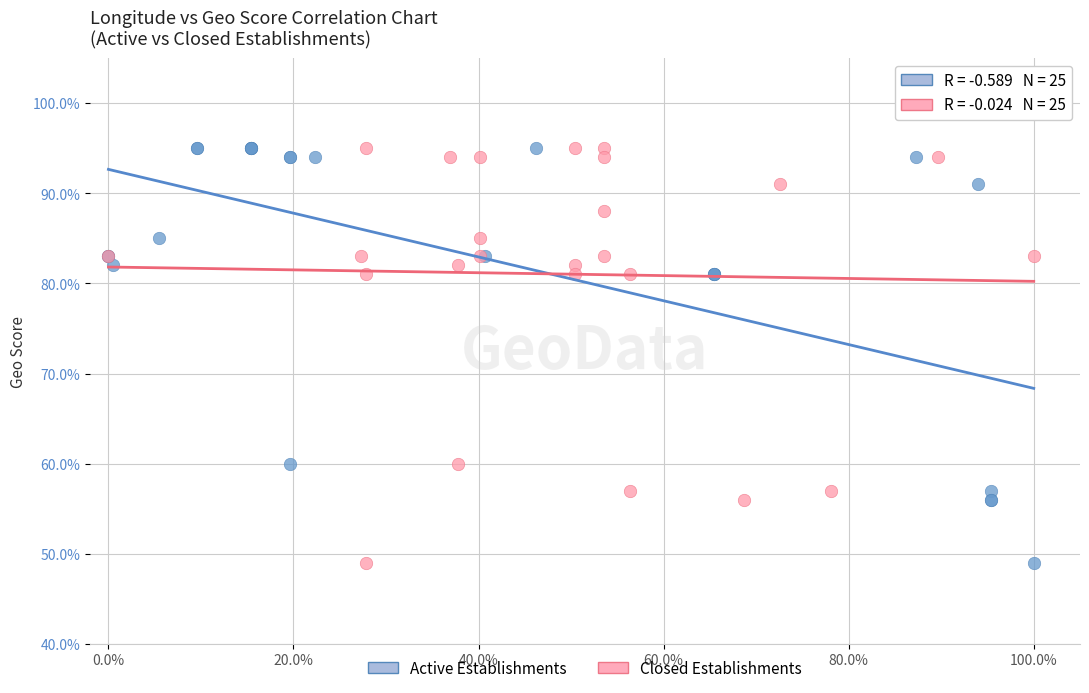

What are all the series names shown in the legend?

Active Establishments, Closed Establishments